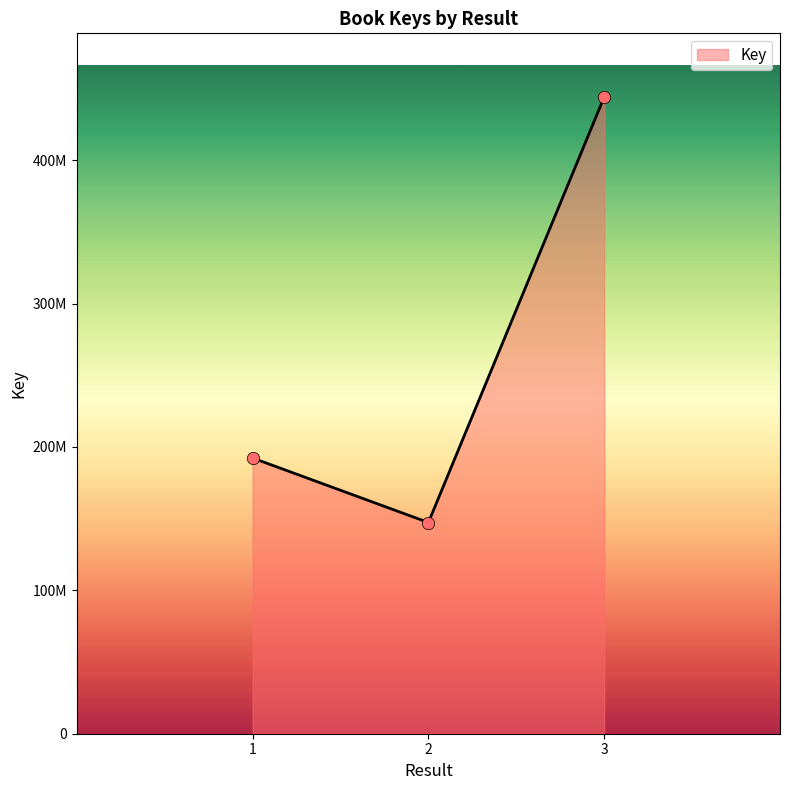

What is the change in value from 2 to 3?

+296789351